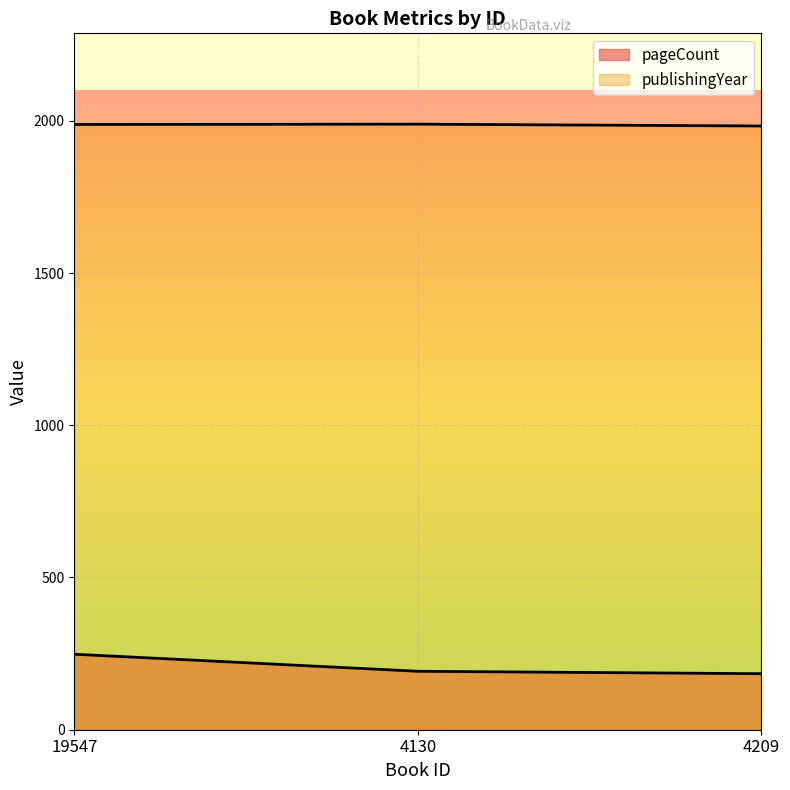

What is the total value across all series at 19547?

2236